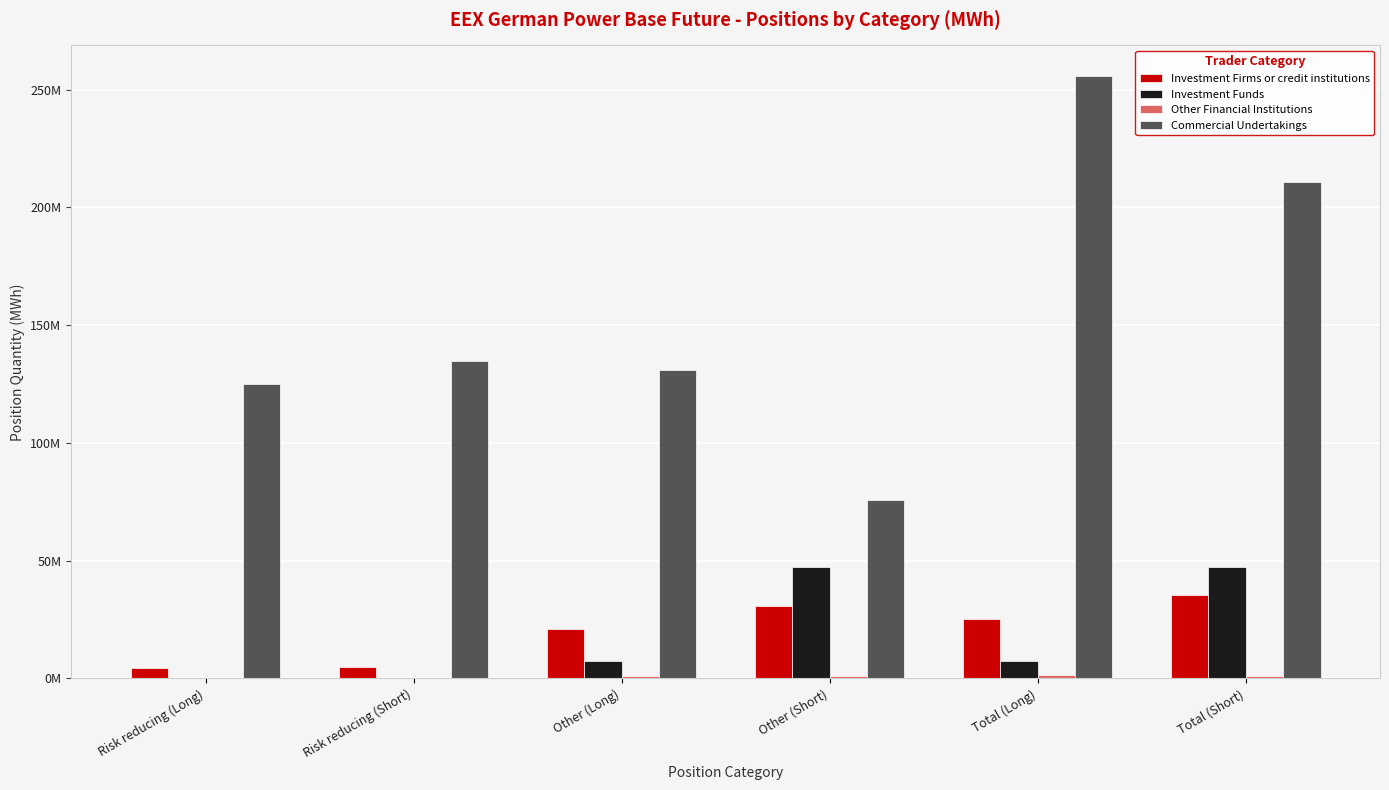

True or false: Investment Funds has a value of 14793140.6 at Other (Short).

False